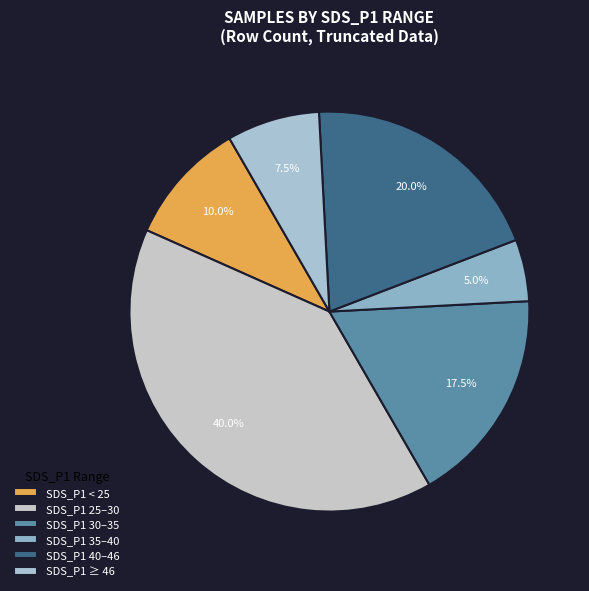

Which category has the biggest portion of the pie?

SDS_P1 25–30